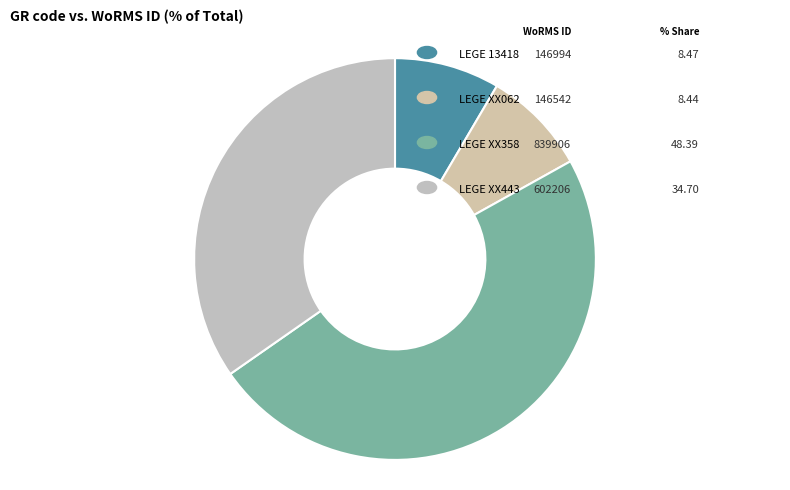

To the nearest percent, what is the difference between the LEGE XX062 and LEGE XX358 slice percentages?

40%